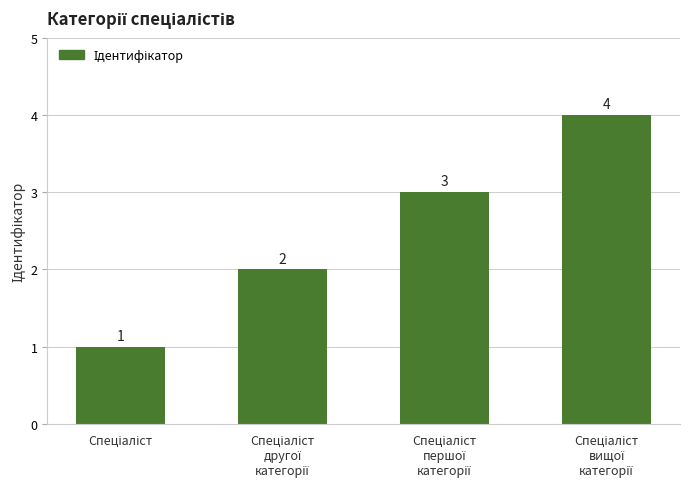

What is the sum of all values?

10